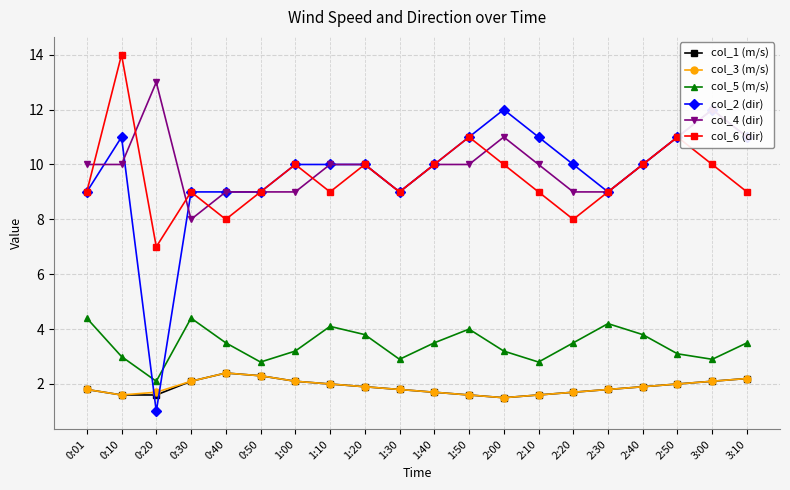

True or false: col_6 (dir) and col_3 (m/s) cross at least once.

False